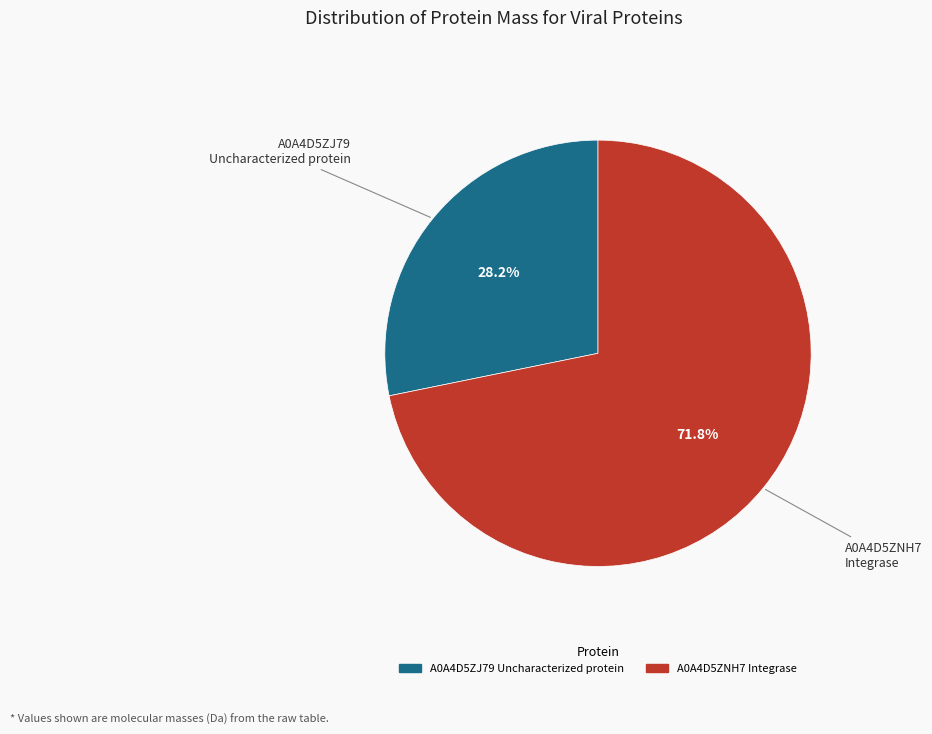

Count the number of slices in the pie.

2